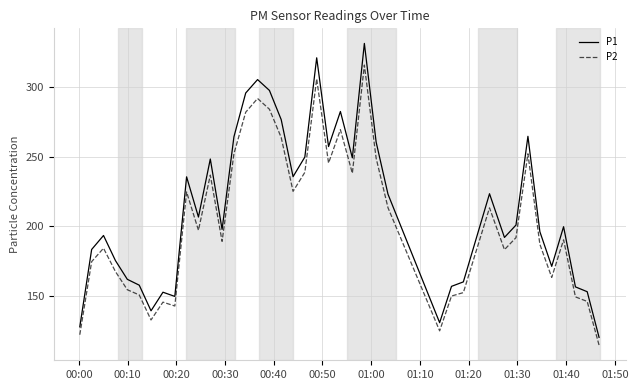

What is the minimum value for P1?

120.4